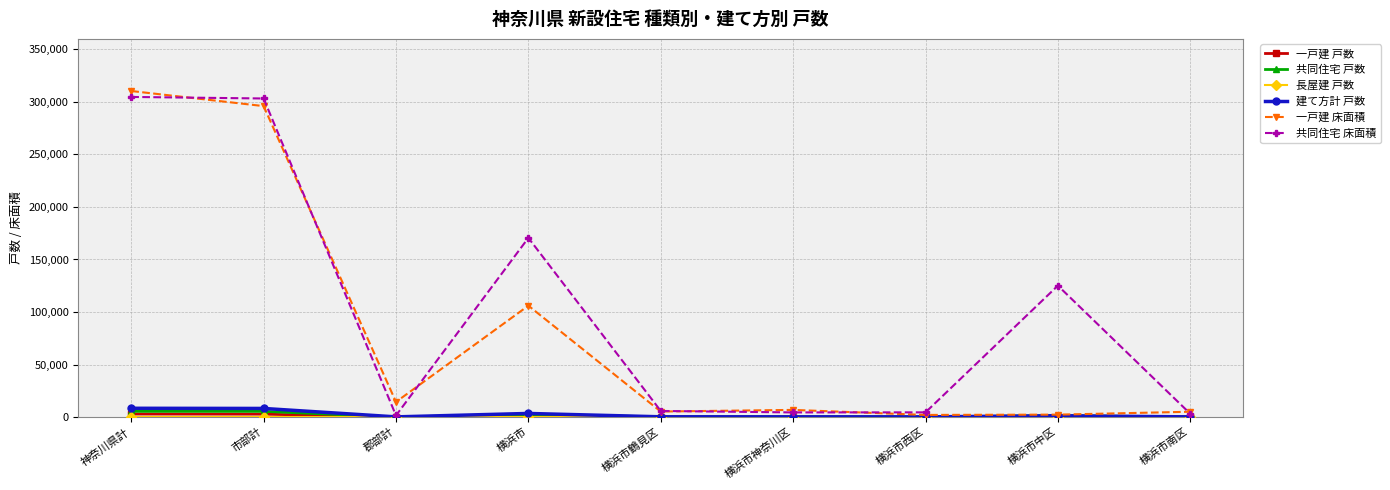

Which series has the largest total across all categories?

共同住宅 床面積